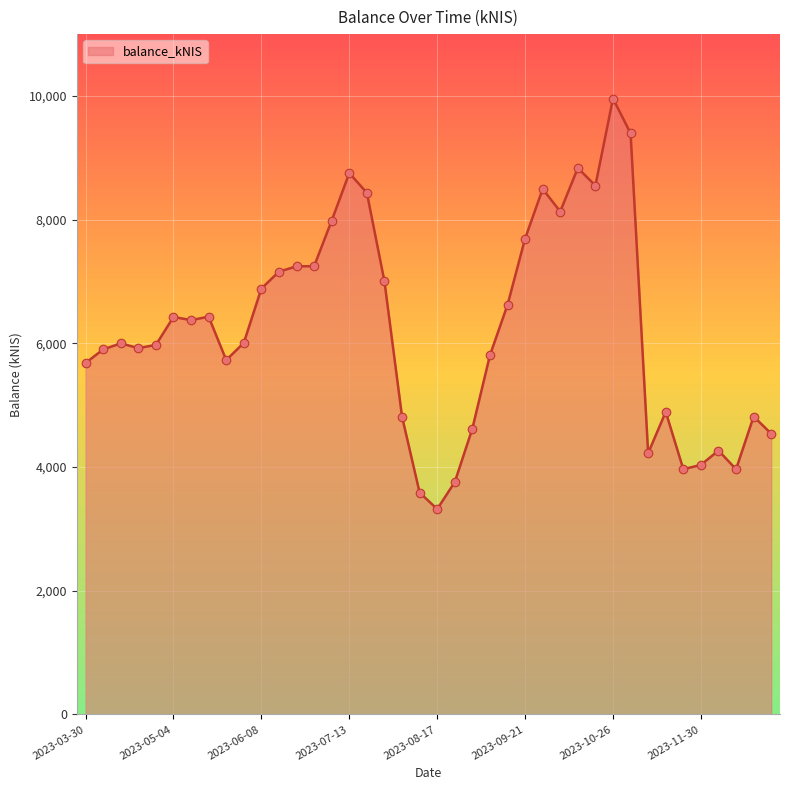

What is the difference between the maximum and minimum values?

6637.7